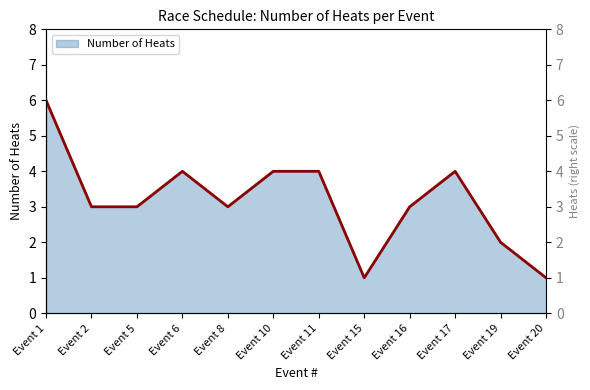

What value does the data have at Event 16?

3